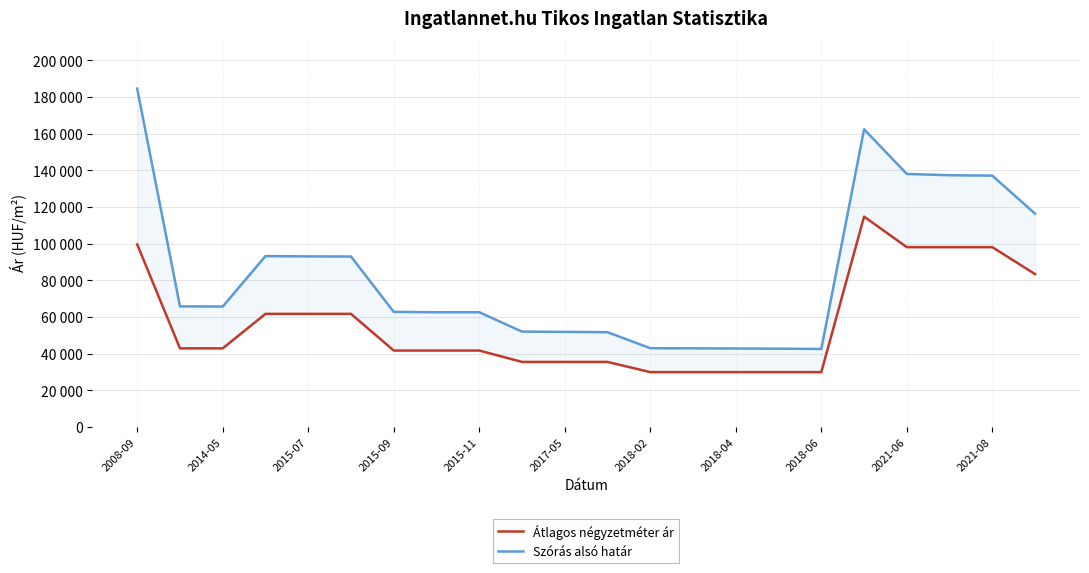

At which category does the chart reach its minimum across all series?

2018-02